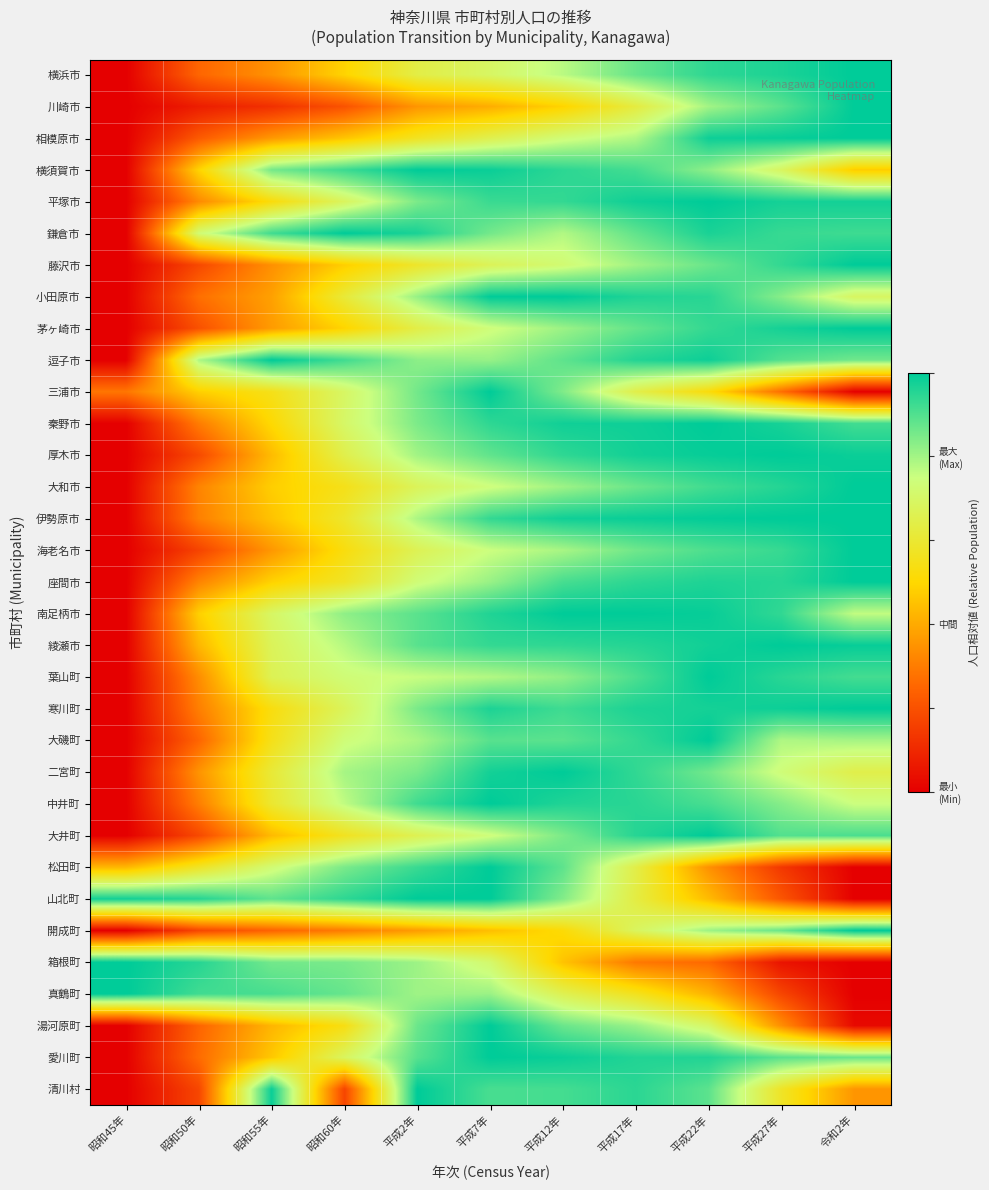

Reading left to right, transcribe all the data shown in this chart.

横浜市: 昭和45年=0.0	昭和50年=0.2	昭和55年=0.3	昭和60年=0.5	平成2年=0.6	平成7年=0.7	平成12年=0.8	平成17年=0.9	平成22年=0.9	平成27年=1.0	令和2年=1.0
川崎市: 昭和45年=0.0	昭和50年=0.1	昭和55年=0.1	昭和60年=0.2	平成2年=0.4	平成7年=0.4	平成12年=0.5	平成17年=0.6	平成22年=0.8	平成27年=0.9	令和2年=1.0
相模原市: 昭和45年=0.0	昭和50年=0.2	昭和55年=0.4	昭和60年=0.5	平成2年=0.6	平成7年=0.7	平成12年=0.7	平成17年=0.8	平成22年=1.0	平成27年=1.0	令和2年=1.0
横須賀市: 昭和45年=0.0	昭和50年=0.5	昭和55年=0.9	昭和60年=0.9	平成2年=1.0	平成7年=1.0	平成12年=0.9	平成17年=0.9	平成22年=0.8	平成27年=0.7	令和2年=0.5
平塚市: 昭和45年=0.0	昭和50年=0.3	昭和55年=0.5	昭和60年=0.7	平成2年=0.8	平成7年=0.9	平成12年=0.9	平成17年=1.0	平成22年=1.0	平成27年=1.0	令和2年=1.0
鎌倉市: 昭和45年=0.0	昭和50年=0.7	昭和55年=0.9	昭和60年=1.0	平成2年=1.0	平成7年=0.9	平成12年=0.8	平成17年=0.9	平成22年=1.0	平成27年=0.9	令和2年=0.9
藤沢市: 昭和45年=0.0	昭和50年=0.2	昭和55年=0.3	昭和60年=0.5	平成2年=0.6	平成7年=0.7	平成12年=0.7	平成17年=0.8	平成22年=0.9	平成27年=0.9	令和2年=1.0
小田原市: 昭和45年=0.0	昭和50年=0.3	昭和55年=0.4	昭和60年=0.6	平成2年=0.8	平成7年=1.0	平成12年=1.0	平成17年=1.0	平成22年=0.9	平成27年=0.8	令和2年=0.7
茅ヶ崎市: 昭和45年=0.0	昭和50年=0.2	昭和55年=0.4	昭和60年=0.5	平成2年=0.6	平成7年=0.7	平成12年=0.8	平成17年=0.9	平成22年=0.9	平成27年=1.0	令和2年=1.0
逗子市: 昭和45年=0.0	昭和50年=0.8	昭和55年=1.0	昭和60年=0.9	平成2年=0.8	平成7年=0.8	平成12年=0.9	平成17年=1.0	平成22年=1.0	平成27年=0.9	令和2年=0.9
三浦市: 昭和45年=0.3	昭和50年=0.5	昭和55年=0.5	昭和60年=0.7	平成2年=0.9	平成7年=1.0	平成12年=0.8	平成17年=0.6	平成22年=0.5	平成27年=0.3	令和2年=0.0
秦野市: 昭和45年=0.0	昭和50年=0.3	昭和55年=0.5	昭和60年=0.7	平成2年=0.8	平成7年=0.9	平成12年=1.0	平成17年=1.0	平成22年=1.0	平成27年=1.0	令和2年=0.9
厚木市: 昭和45年=0.0	昭和50年=0.2	昭和55年=0.4	昭和60年=0.6	平成2年=0.8	平成7年=0.9	平成12年=0.9	平成17年=1.0	平成22年=1.0	平成27年=1.0	令和2年=1.0
大和市: 昭和45年=0.0	昭和50年=0.3	昭和55年=0.5	昭和60年=0.5	平成2年=0.7	平成7年=0.7	平成12年=0.8	平成17年=0.9	平成22年=0.9	平成27年=1.0	令和2年=1.0
伊勢原市: 昭和45年=0.0	昭和50年=0.3	昭和55年=0.5	昭和60年=0.6	平成2年=0.8	平成7年=0.9	平成12年=1.0	平成17年=1.0	平成22年=1.0	平成27年=1.0	令和2年=1.0
海老名市: 昭和45年=0.0	昭和50年=0.2	昭和55年=0.4	昭和60年=0.5	平成2年=0.7	平成7年=0.7	平成12年=0.8	平成17年=0.9	平成22年=0.9	平成27年=0.9	令和2年=1.0
座間市: 昭和45年=0.0	昭和50年=0.3	昭和55年=0.5	昭和60年=0.6	平成2年=0.7	平成7年=0.8	平成12年=0.9	平成17年=0.9	平成22年=1.0	平成27年=1.0	令和2年=1.0
南足柄市: 昭和45年=0.0	昭和50年=0.5	昭和55年=0.7	昭和60年=0.8	平成2年=0.9	平成7年=1.0	平成12年=1.0	平成17年=1.0	平成22年=1.0	平成27年=0.9	令和2年=0.8
綾瀬市: 昭和45年=0.0	昭和50年=0.4	昭和55年=0.7	昭和60年=0.8	平成2年=0.9	平成7年=0.9	平成12年=0.9	平成17年=1.0	平成22年=1.0	平成27年=1.0	令和2年=1.0
葉山町: 昭和45年=0.0	昭和50年=0.3	昭和55年=0.7	昭和60年=0.7	平成2年=0.8	平成7年=0.8	平成12年=0.8	平成17年=0.9	平成22年=1.0	平成27年=0.9	令和2年=0.9
寒川町: 昭和45年=0.0	昭和50年=0.3	昭和55年=0.5	昭和60年=0.7	平成2年=0.8	平成7年=1.0	平成12年=0.9	平成17年=1.0	平成22年=1.0	平成27年=1.0	令和2年=1.0
大磯町: 昭和45年=0.0	昭和50年=0.2	昭和55年=0.5	昭和60年=0.7	平成2年=0.8	平成7年=0.9	平成12年=0.9	平成17年=0.9	平成22年=1.0	平成27年=0.8	令和2年=0.8
二宮町: 昭和45年=0.0	昭和50年=0.4	昭和55年=0.6	昭和60年=0.8	平成2年=0.8	平成7年=1.0	平成12年=1.0	平成17年=0.9	平成22年=0.9	平成27年=0.7	令和2年=0.6
中井町: 昭和45年=0.0	昭和50年=0.3	昭和55年=0.6	昭和60年=0.8	平成2年=0.9	平成7年=1.0	平成12年=1.0	平成17年=0.9	平成22年=0.9	平成27年=0.8	令和2年=0.7
大井町: 昭和45年=0.0	昭和50年=0.2	昭和55年=0.4	昭和60年=0.6	平成2年=0.7	平成7年=0.7	平成12年=0.8	平成17年=1.0	平成22年=1.0	平成27年=0.9	令和2年=0.9
松田町: 昭和45年=0.4	昭和50年=0.6	昭和55年=0.7	昭和60年=0.8	平成2年=0.9	平成7年=1.0	平成12年=0.9	平成17年=0.6	平成22年=0.3	平成27年=0.1	令和2年=0.0
山北町: 昭和45年=1.0	昭和50年=1.0	昭和55年=0.9	昭和60年=0.9	平成2年=1.0	平成7年=1.0	平成12年=0.8	平成17年=0.6	平成22年=0.4	平成27年=0.2	令和2年=0.0
開成町: 昭和45年=0.0	昭和50年=0.2	昭和55年=0.2	昭和60年=0.3	平成2年=0.4	平成7年=0.4	平成12年=0.5	平成17年=0.7	平成22年=0.8	平成27年=0.9	令和2年=1.0
箱根町: 昭和45年=1.0	昭和50年=1.0	昭和55年=0.9	昭和60年=0.8	平成2年=0.8	平成7年=0.7	平成12年=0.5	平成17年=0.3	平成22年=0.3	平成27年=0.0	令和2年=0.0
真鶴町: 昭和45年=1.0	昭和50年=0.9	昭和55年=0.9	昭和60年=0.9	平成2年=0.8	平成7年=0.8	平成12年=0.7	平成17年=0.6	平成22年=0.4	平成27年=0.2	令和2年=0.0
湯河原町: 昭和45年=0.0	昭和50年=0.2	昭和55年=0.4	昭和60年=0.5	平成2年=0.9	平成7年=1.0	平成12年=0.9	平成17年=0.8	平成22年=0.7	平成27年=0.3	令和2年=0.0
愛川町: 昭和45年=0.0	昭和50年=0.3	昭和55年=0.5	昭和60年=0.7	平成2年=0.9	平成7年=1.0	平成12年=1.0	平成17年=1.0	平成22年=1.0	平成27年=0.9	令和2年=0.9
清川村: 昭和45年=0.0	昭和50年=0.2	昭和55年=1.0	昭和60年=0.2	平成2年=1.0	平成7年=0.9	平成12年=0.9	平成17年=0.9	平成22年=0.9	平成27年=0.6	令和2年=0.4